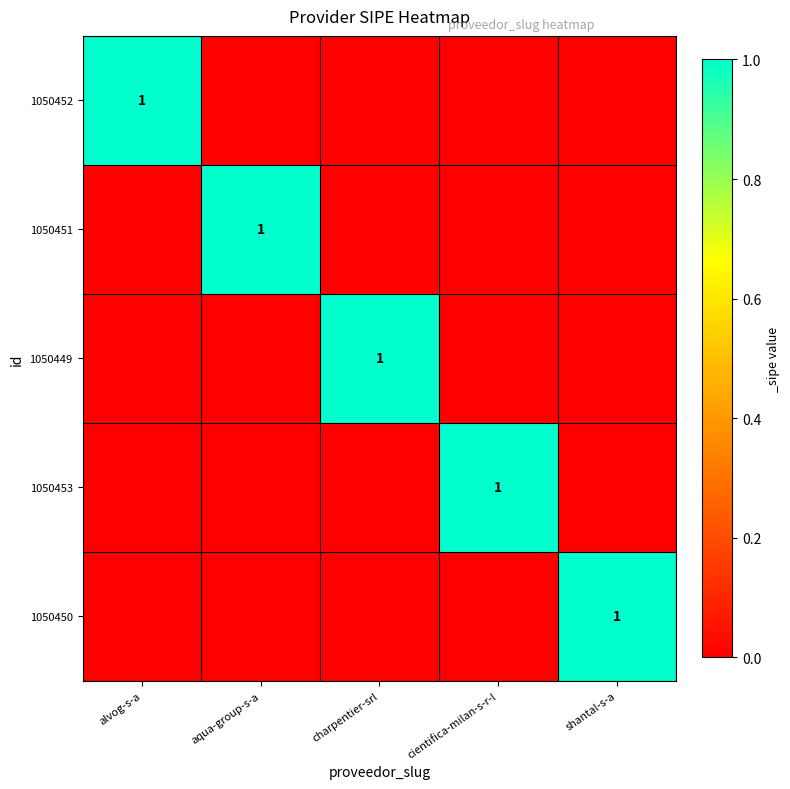

The 1050450 series shows 0 at shantal-s-a. True or false?

False